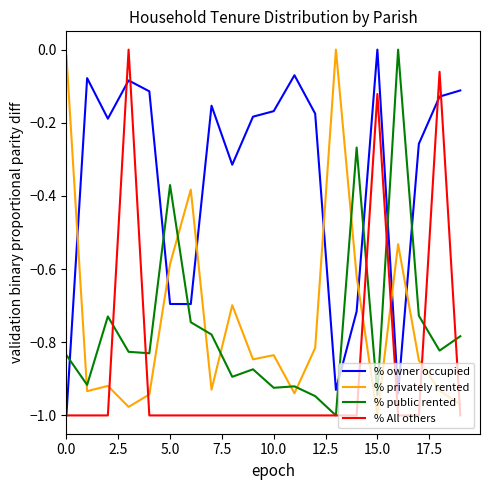

Which series has the largest total across all categories?

% owner occupied